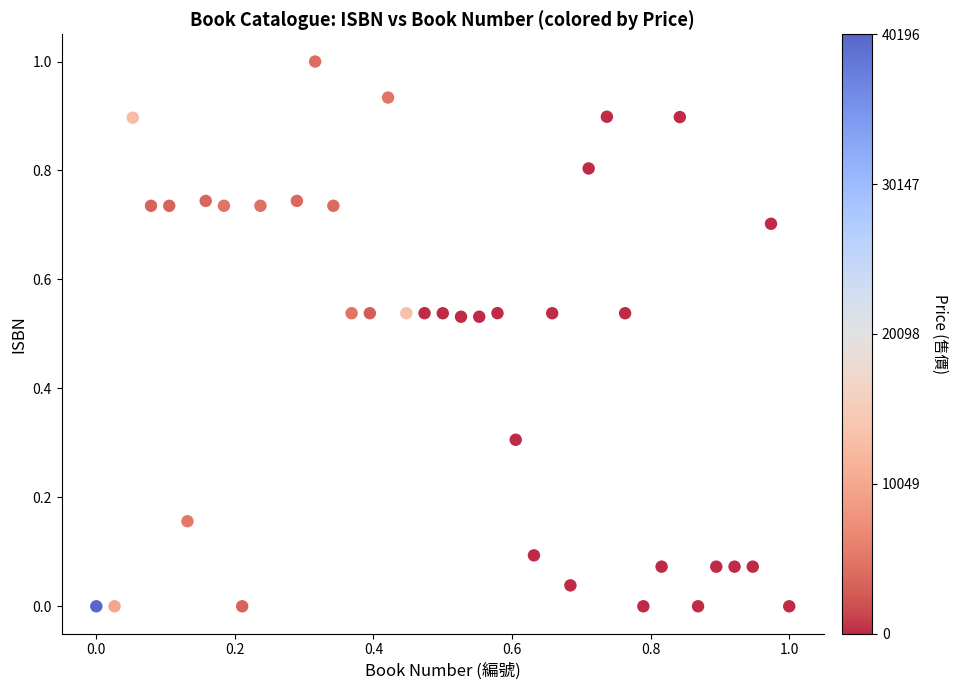

What is the range of X values (max minus min)?

1.0